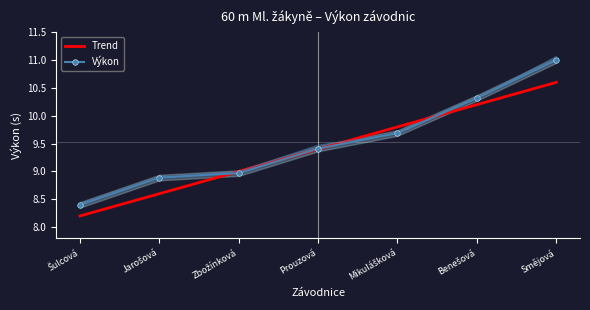

Reading left to right, transcribe all the data shown in this chart.

Trend: 8.2	8.6	9.0	9.4	9.8	10.2	10.6
Výkon: 8.4	8.9	9.0	9.4	9.7	10.3	11.0